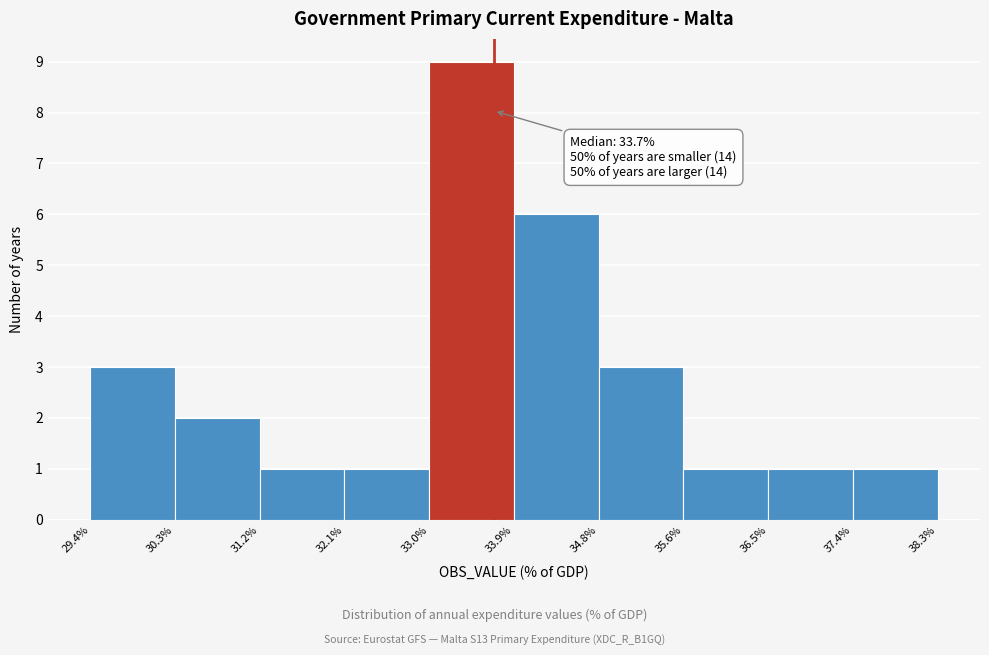

Over which range of the x-axis is the bar tallest?

33.0% to 33.9%